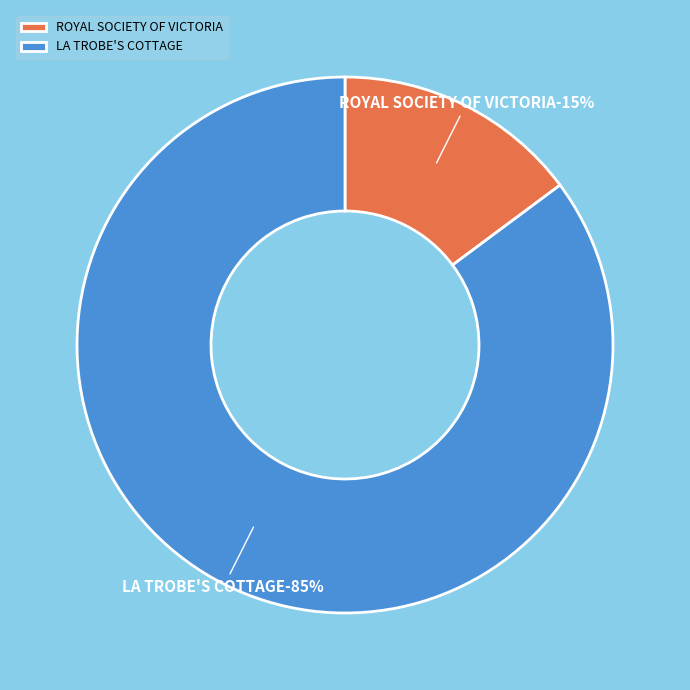

Which slice is the smallest?

ROYAL SOCIETY OF VICTORIA